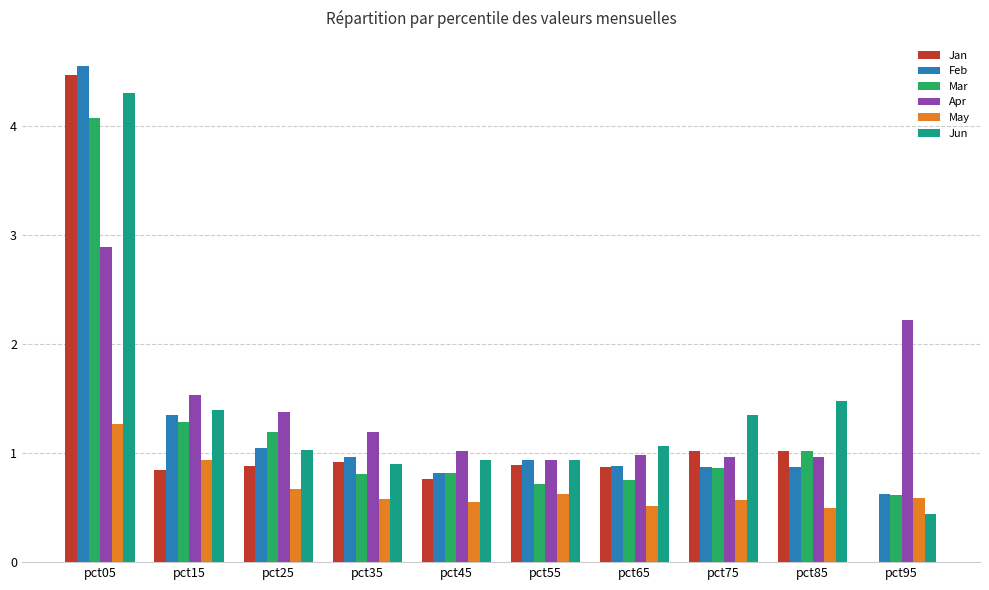

True or false: Apr has a value of 1.0 at pct45.

True